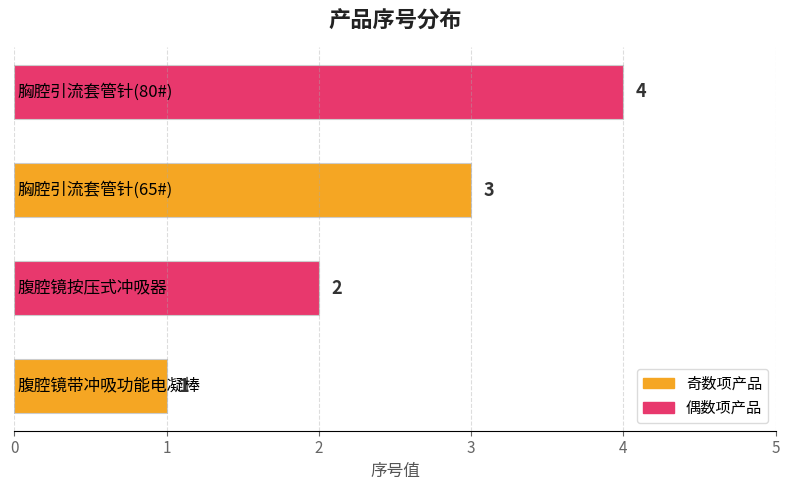

What is the difference between the maximum and minimum values?

3